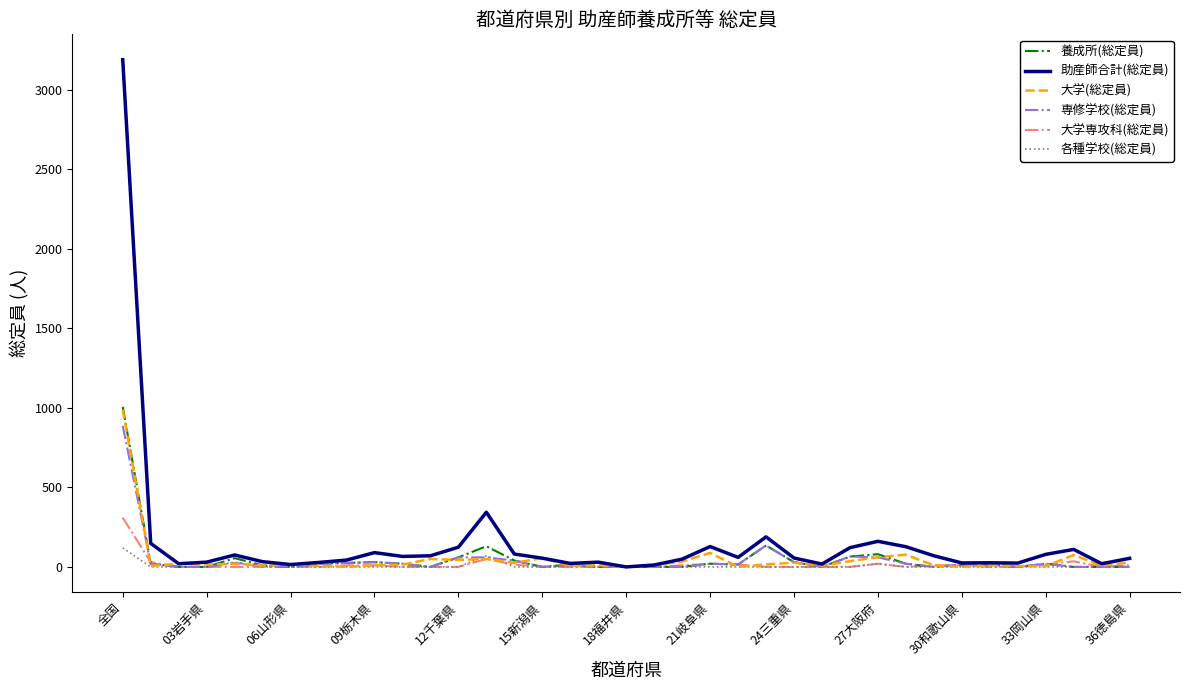

What is the highest value of the 大学(総定員) series?

989